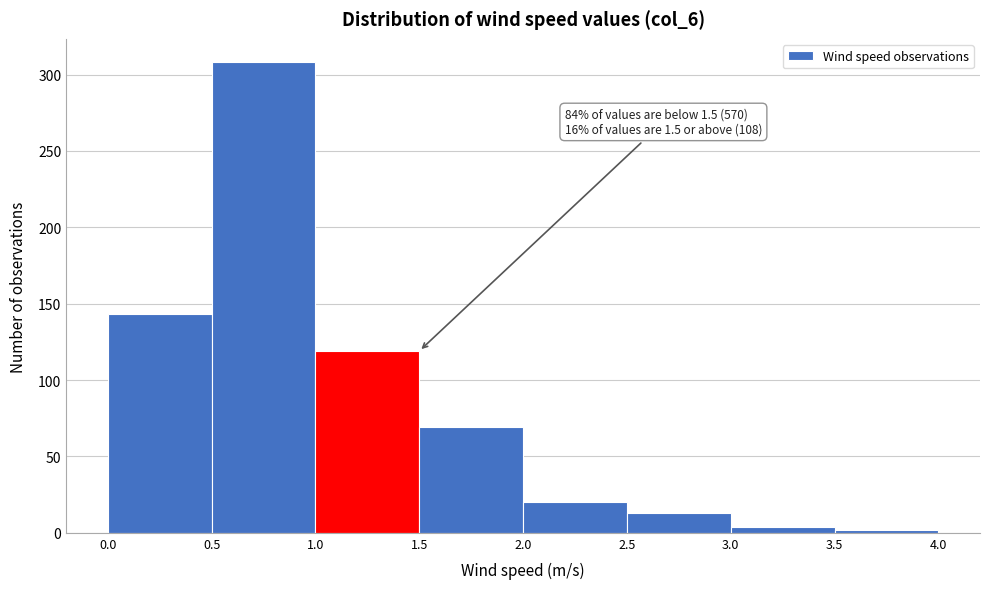

Which range on the x-axis has the tallest bar?

0.5 to 1.0